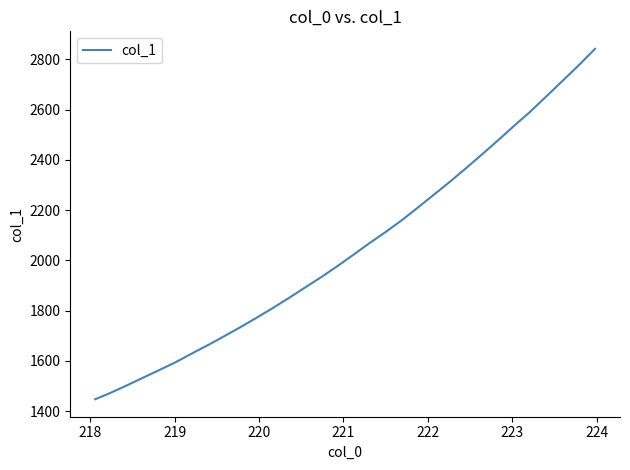

Reading left to right, list all the values displayed in this chart.

1447.3	1474.0	1503.5	1534.1	1564.2	1595.2	1629.6	1663.3	1698.2	1734.1	1771.6	1809.9	1850.1	1891.5	1932.8	1976.4	2021.9	2068.4	2112.6	2159.3	2209.8	2261.5	2313.1	2367.1	2422.4	2478.7	2536.6	2592.8	2653.8	2715.2	2776.8	2841.5